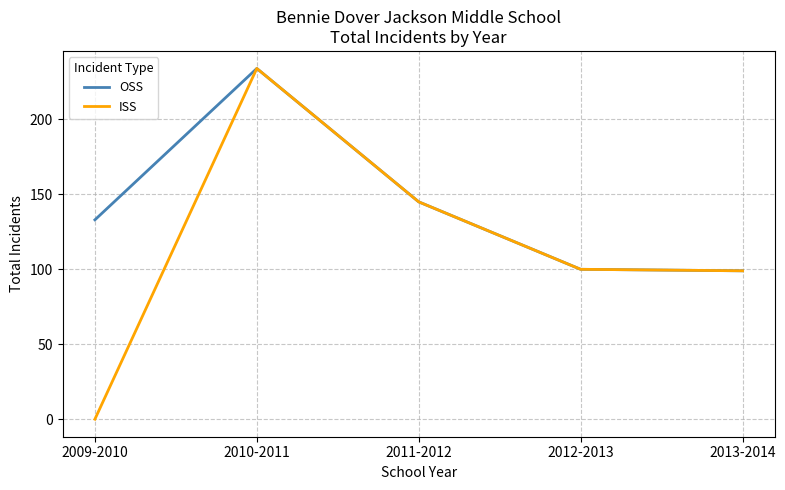

What is the difference between the highest and lowest values at 2009-2010?

133